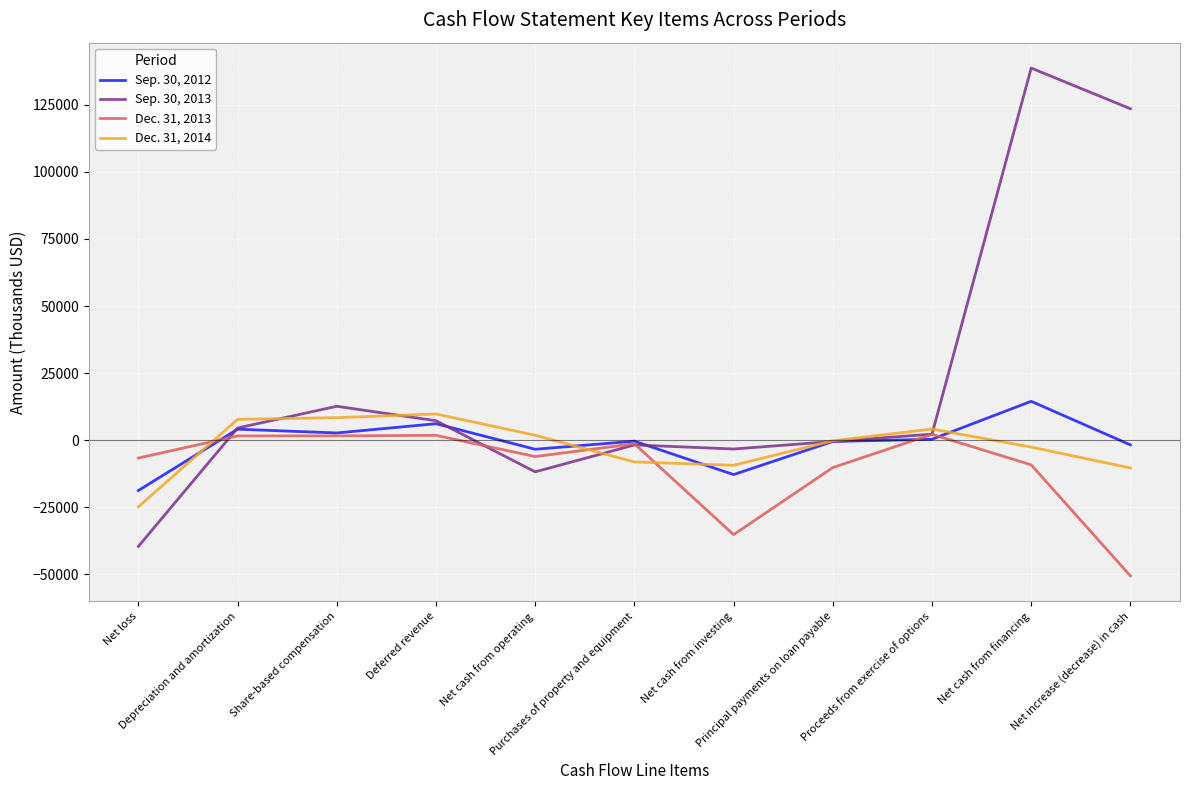

Is it true that Sep. 30, 2012 equals -5539 at Net loss?

False